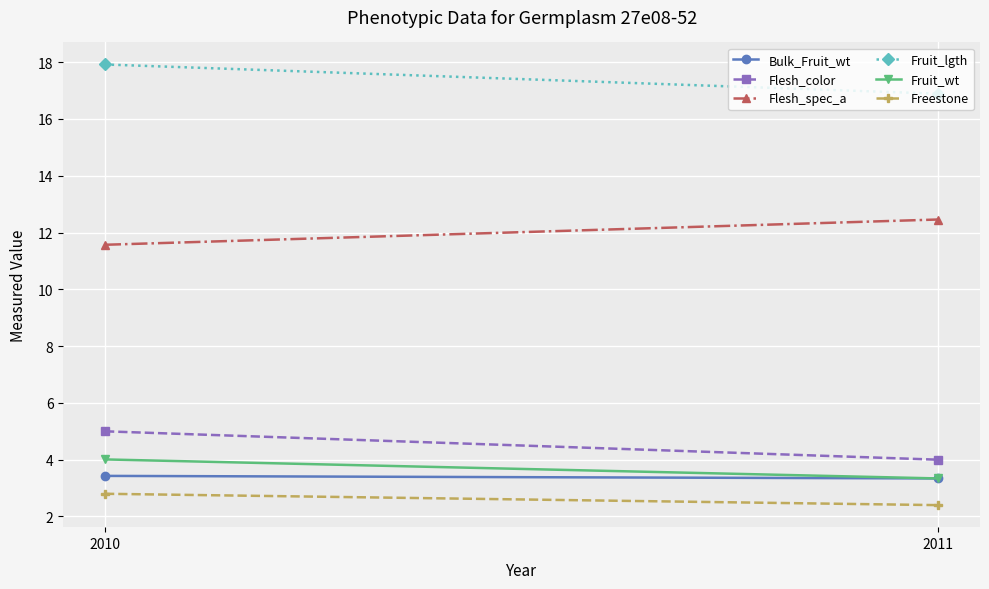

Count the number of categories in the chart.

2